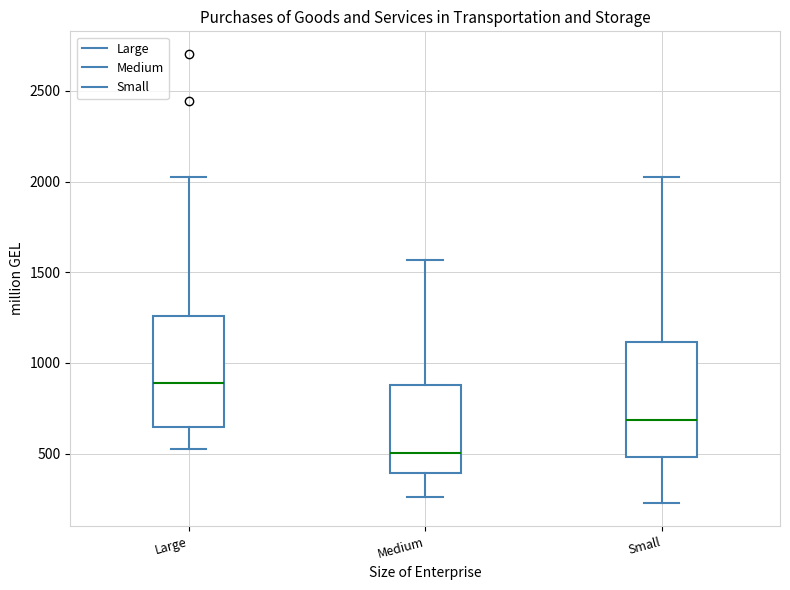

Which box's median line is the highest?

Large